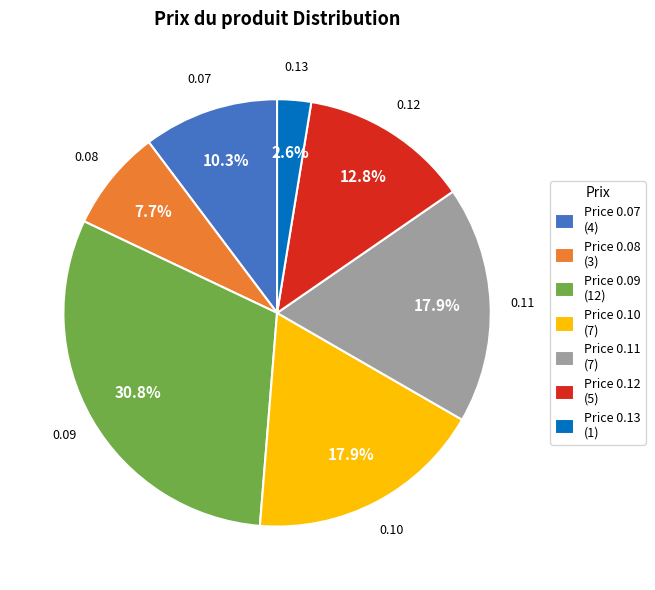

Is there a majority slice in this chart?

No